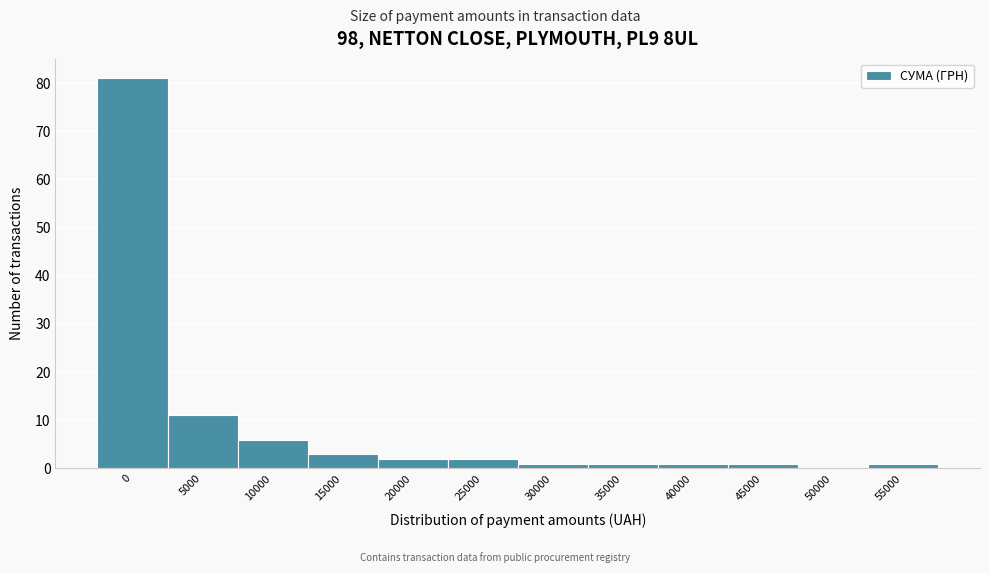

Reading right to left, list all the values displayed in this chart.

55000=1	50000=0	45000=1	40000=1	35000=1	30000=1	25000=2	20000=2	15000=3	10000=6	5000=11	0=81